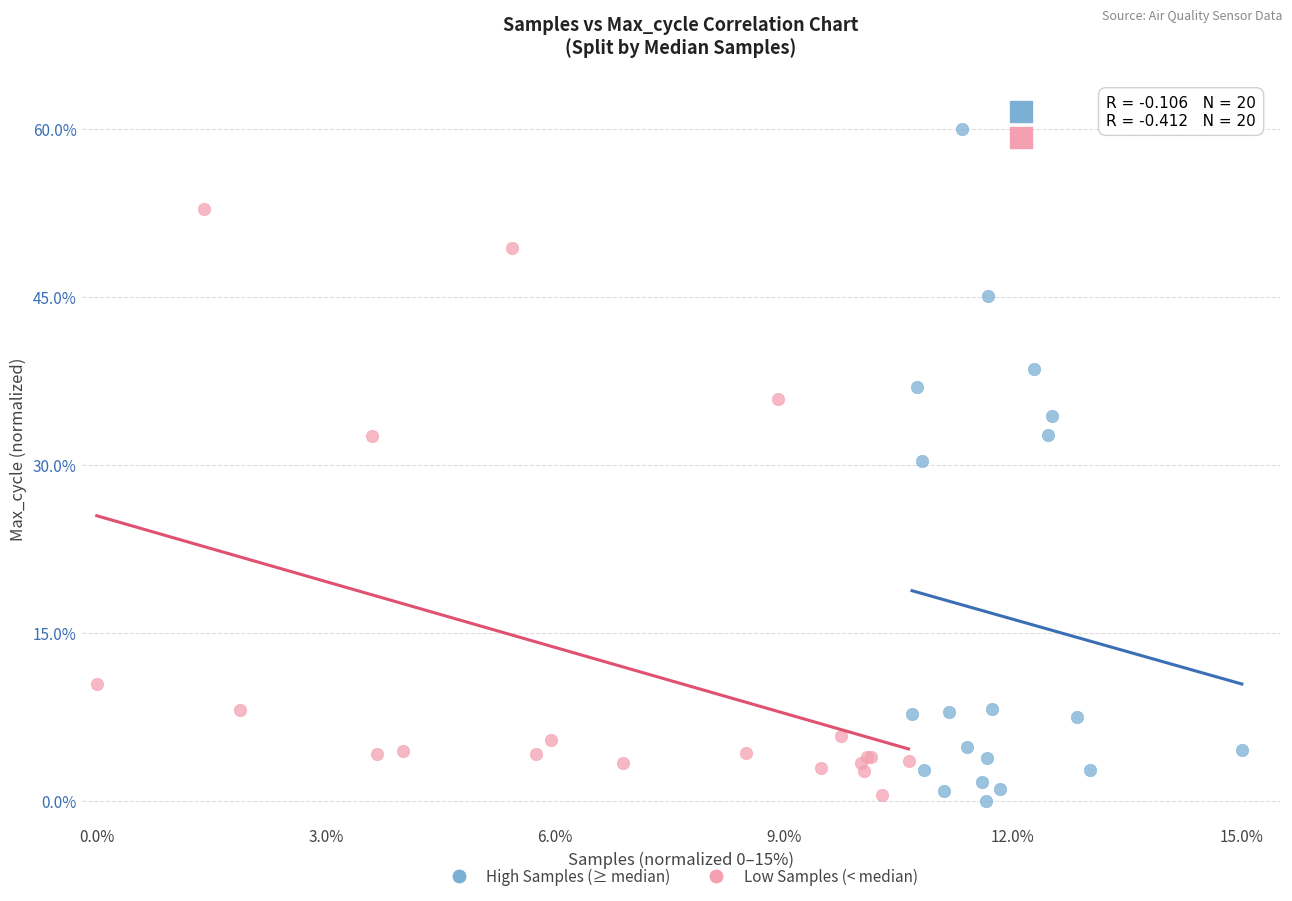

Which series has the widest spread of Y values?

High Samples (≥ median)